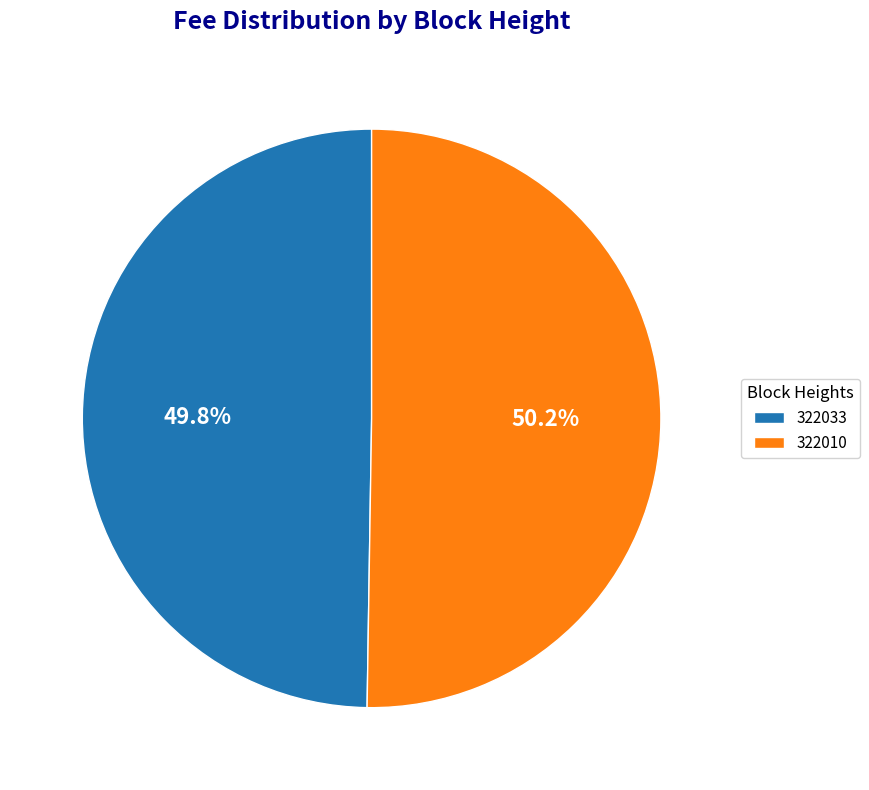

What portion of the pie excludes 322010?

49.8%